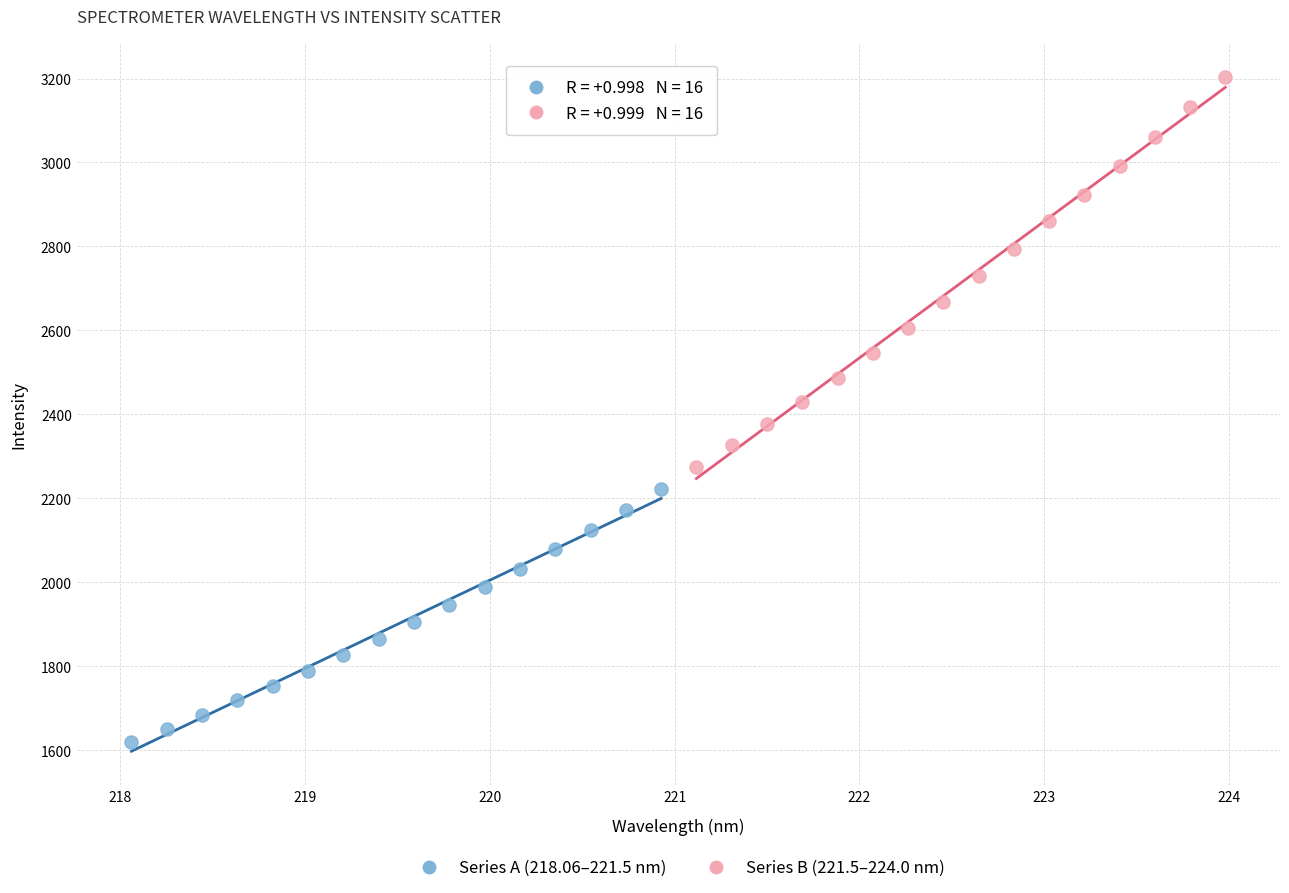

Which series contains the highest Y value?

Series B (221.5–224.0 nm)